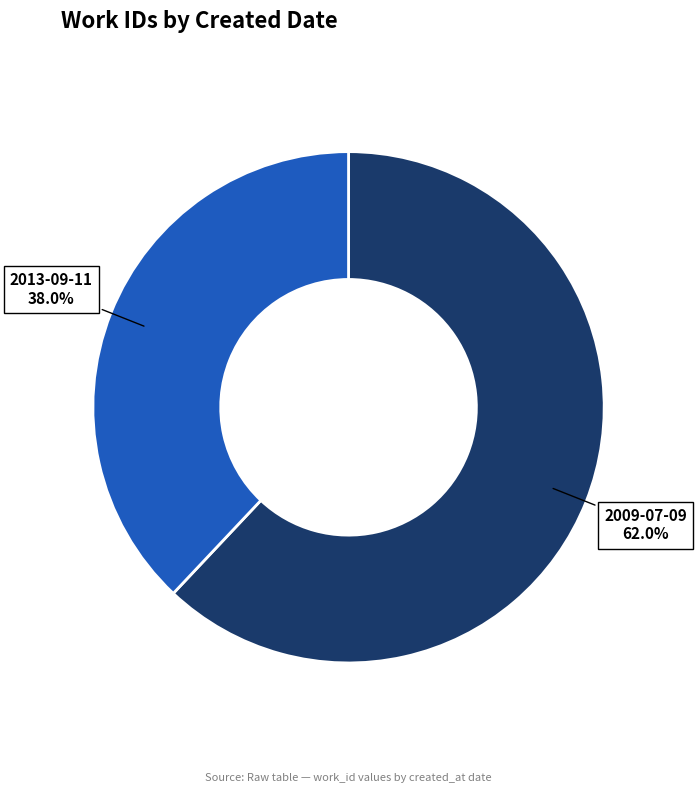

Is there a majority slice in this chart?

Yes